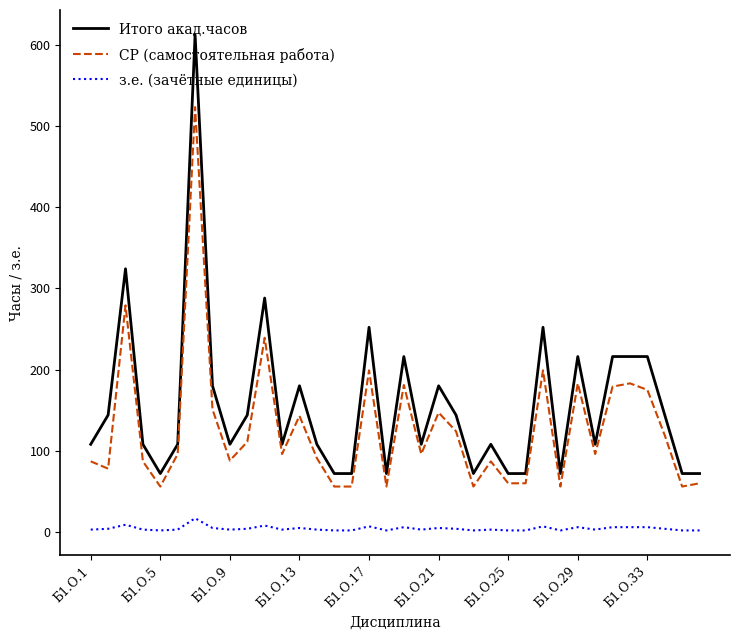

What is the maximum value for Итого акад.часов?

612